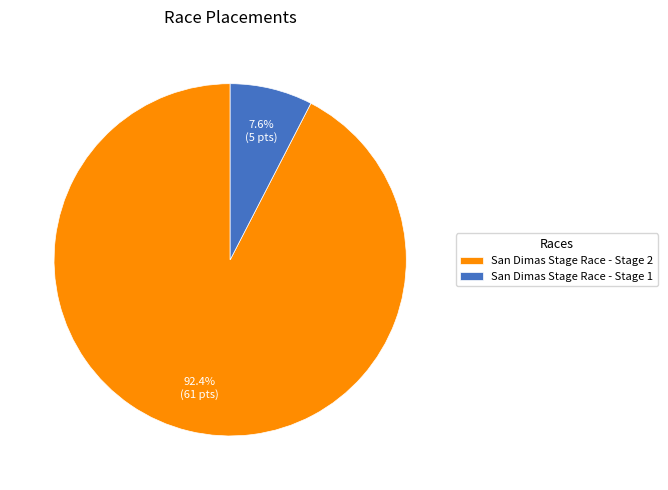

Which slice is the largest?

San Dimas Stage Race - Stage 2